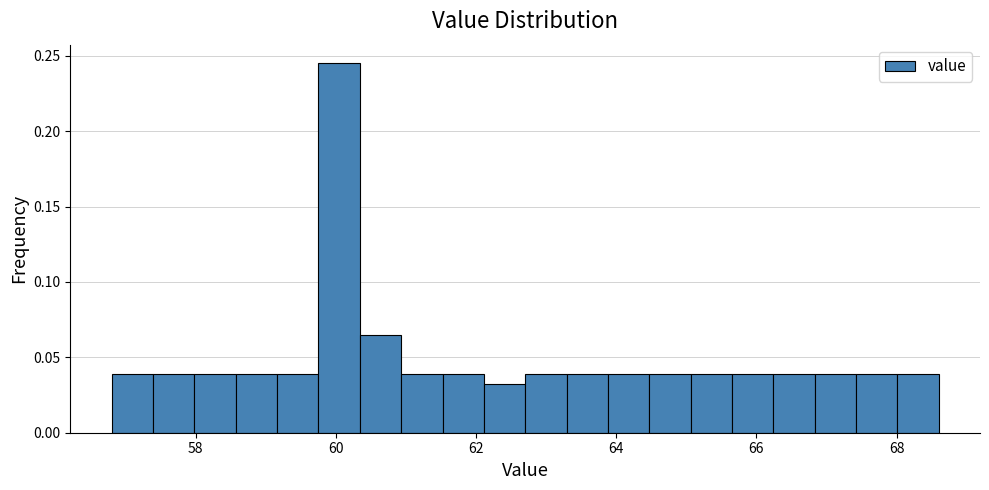

Read against the x-axis, roughly where is the centre of the tallest bar?

60.0